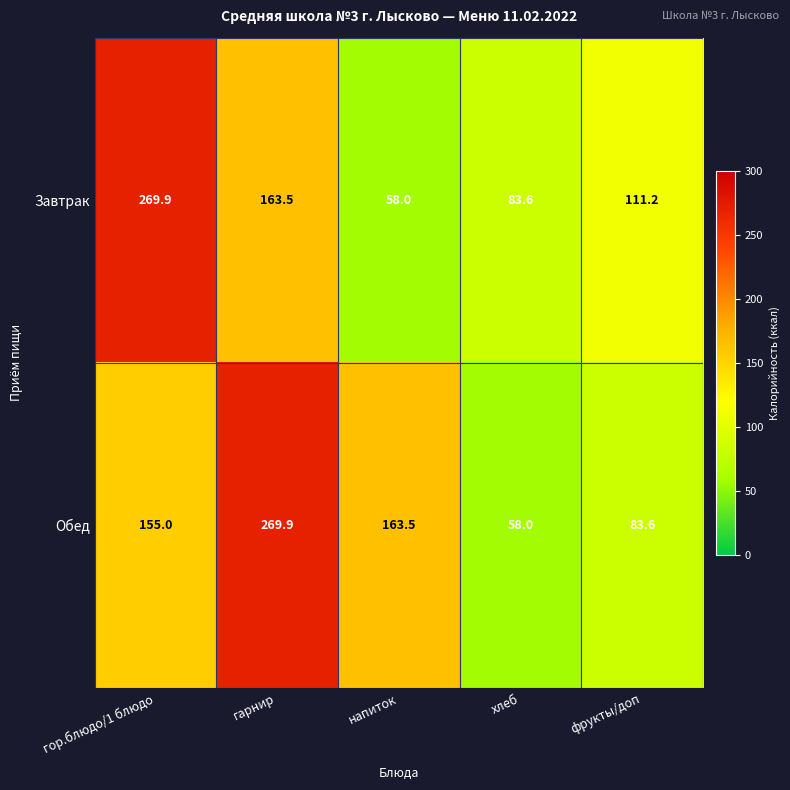

The Завтрак series shows 83.6 at хлеб. True or false?

True